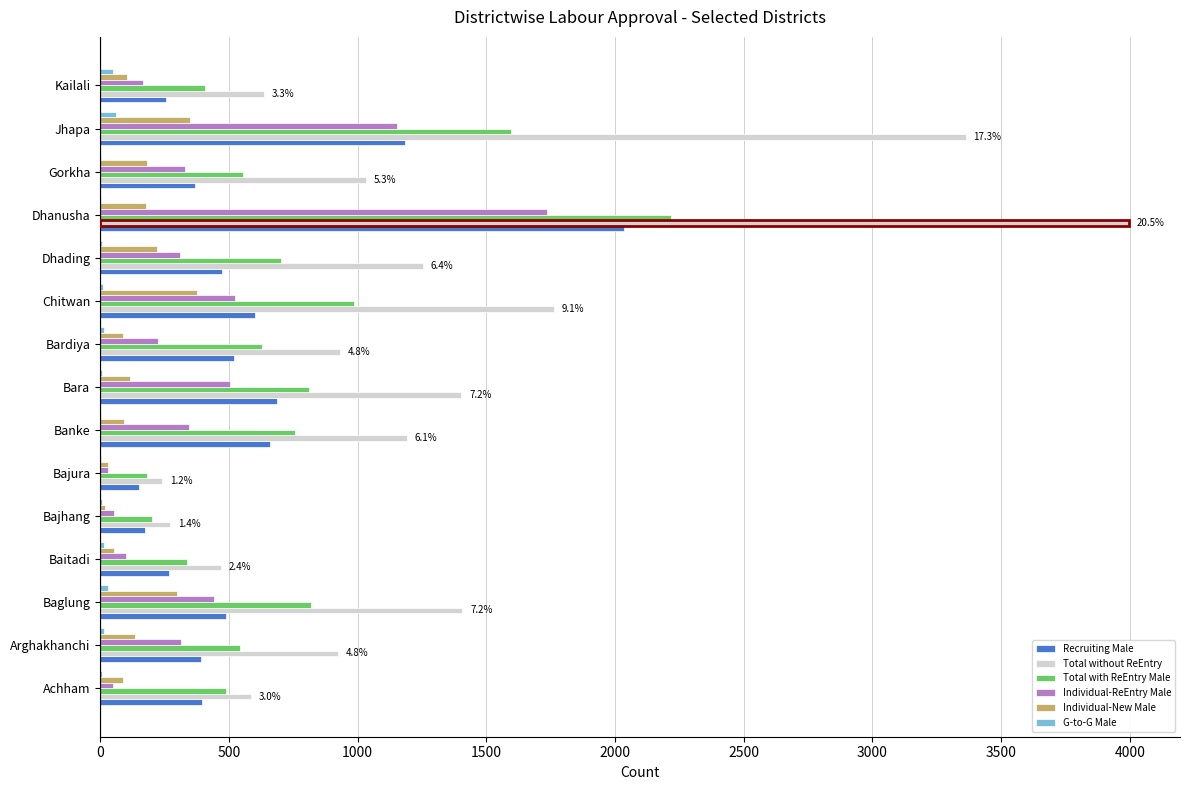

What is the sum of all G-to-G Male values?

243